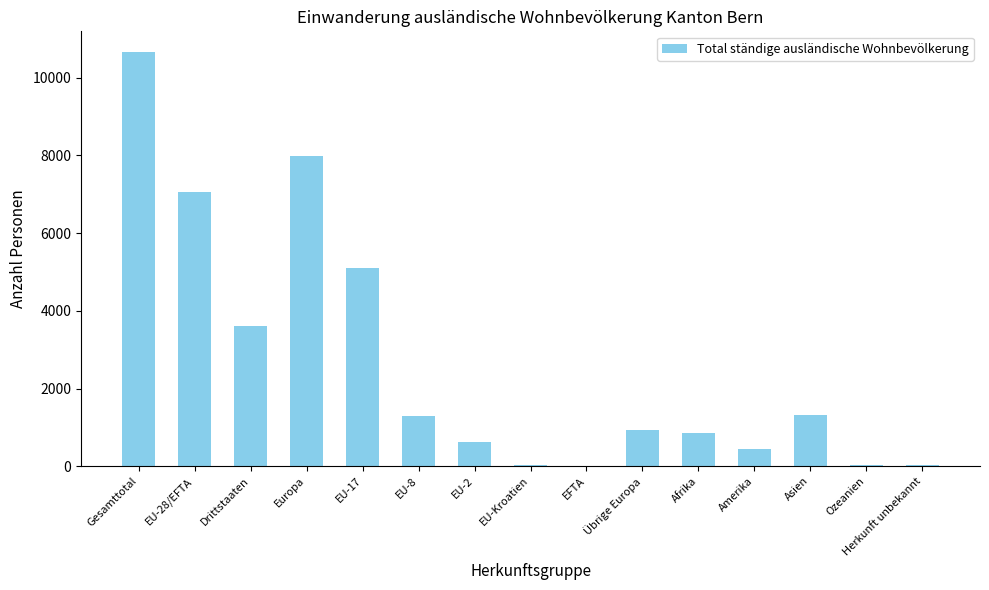

What is the difference between the values at EU-28/EFTA and Übrige Europa?

6110